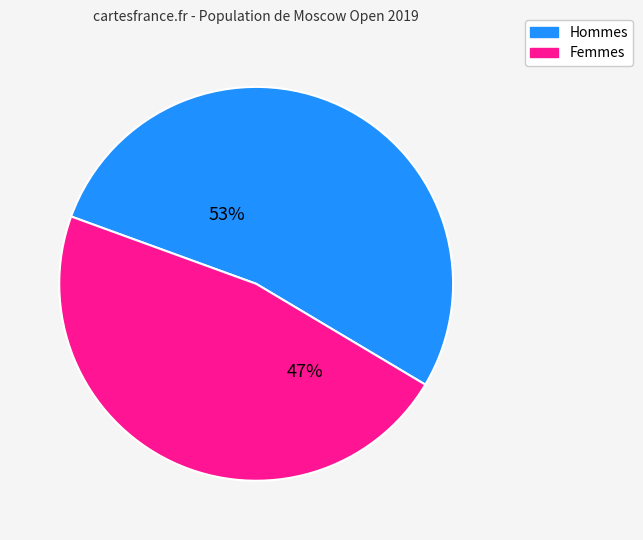

What is the smallest slice in the pie chart?

Femmes